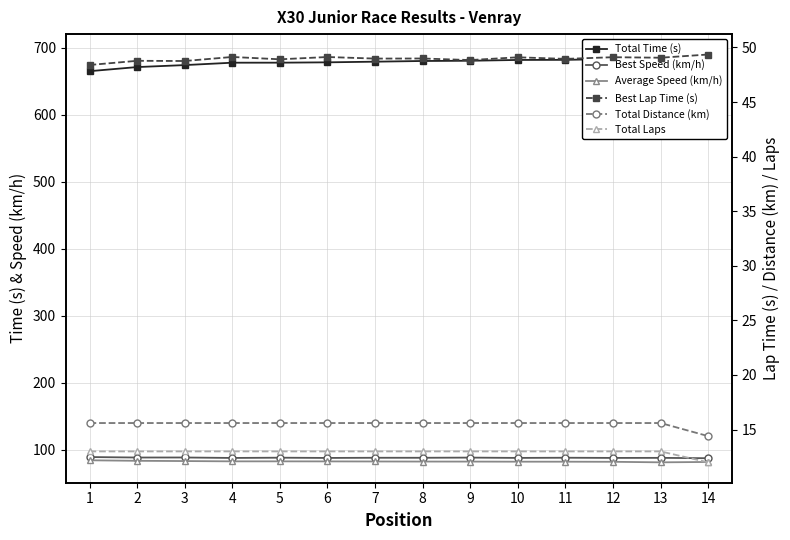

Where is Total Laps nearest to the value 12?

14